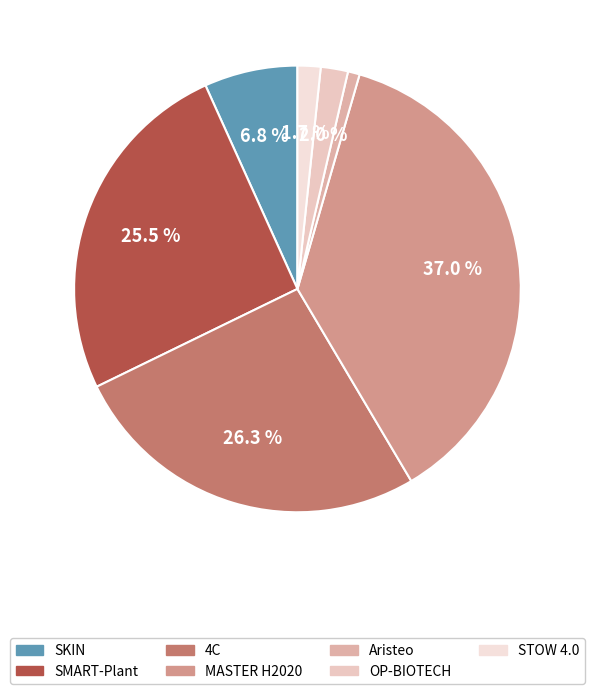

Combined, do OP-BIOTECH and SKIN account for over 50%?

No